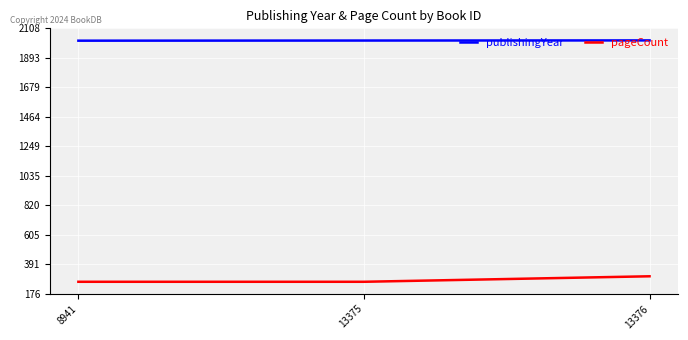

Which series has the widest spread of values?

pageCount